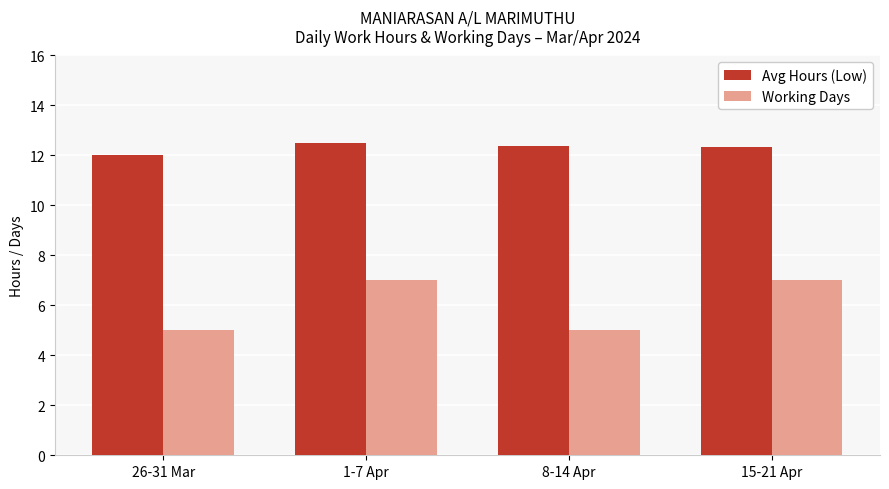

The value of Avg Hours (Low) at 26-31 Mar is 4.0. True or false?

False